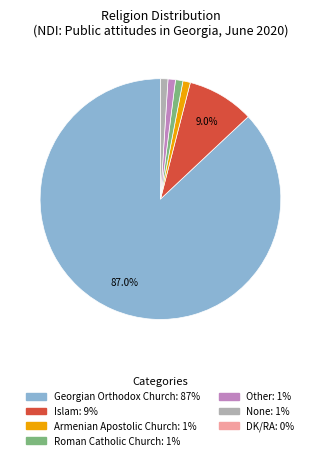

To the nearest percent, what is the difference between the largest and smallest slice percentages?

86%